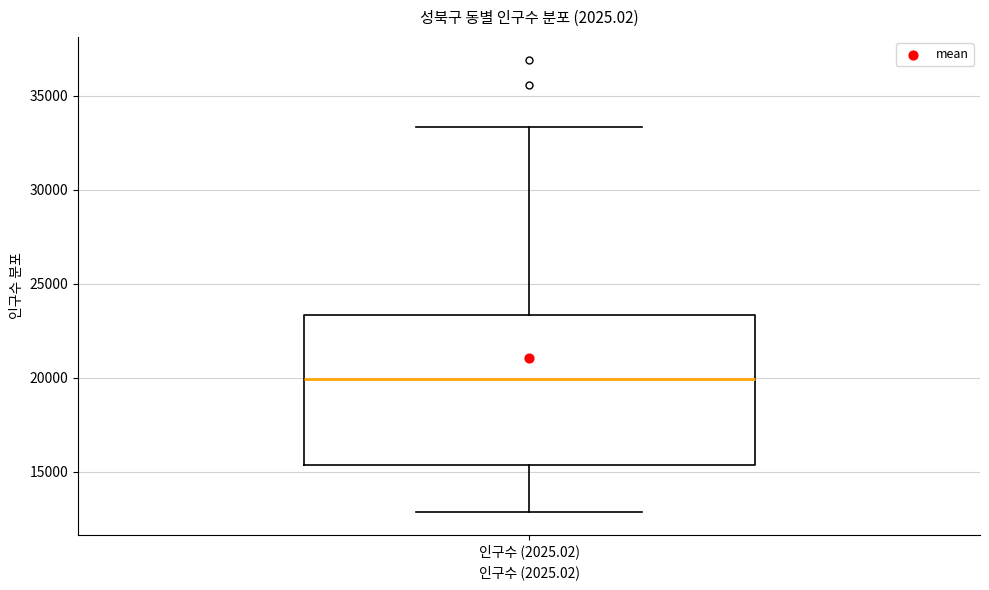

Transcribe this box plot: give where the median line is, the range the box spans, and where the two whiskers end, as read against the y-axis. The values are not printed on the chart, so give them approximately, as read against the axis.

median 20000, box 15500 to 23500, whiskers 13000 to 33500